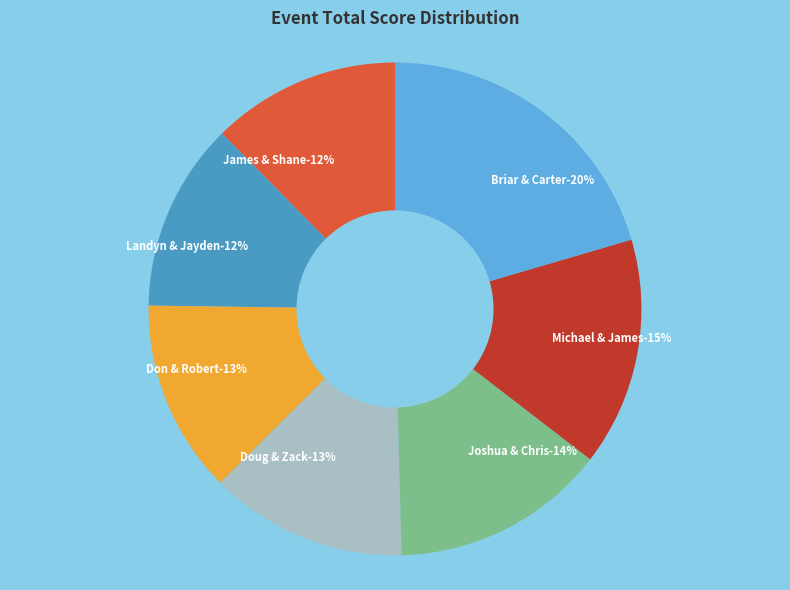

How much of the chart is everything except Doug Berckart & Zack Blackstock (MPO 4)?

87.0%